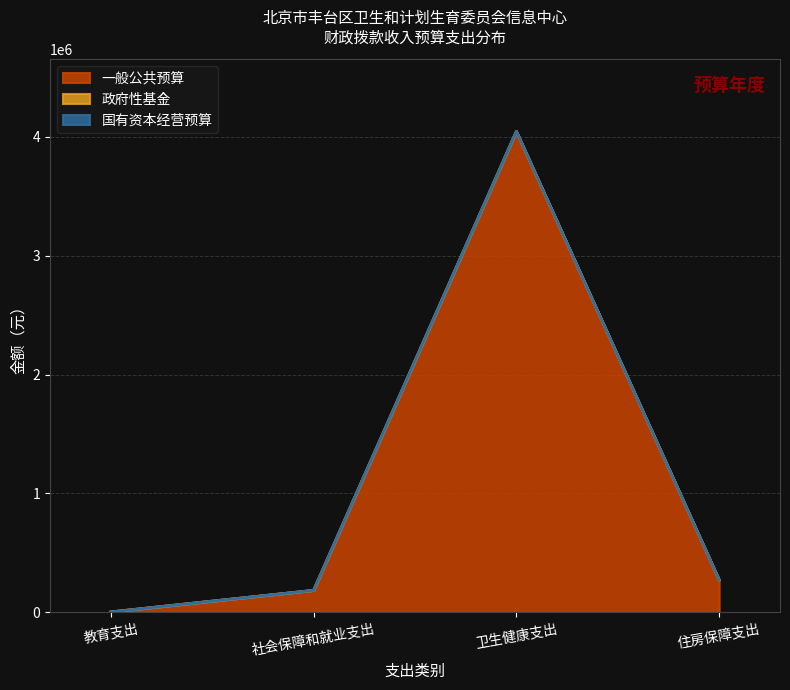

What is the label of the 2nd point from the left?

社会保障和就业支出